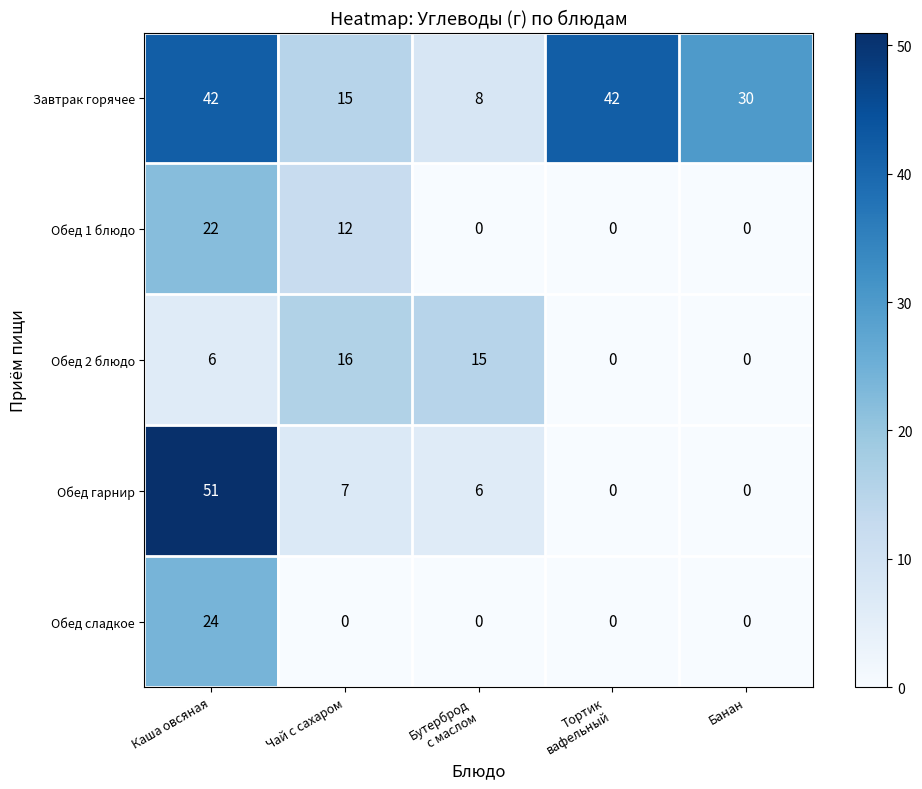

List the series in order of their peak value, highest first.

Обед гарнир, Завтрак горячее, Обед сладкое, Обед 1 блюдо, Обед 2 блюдо